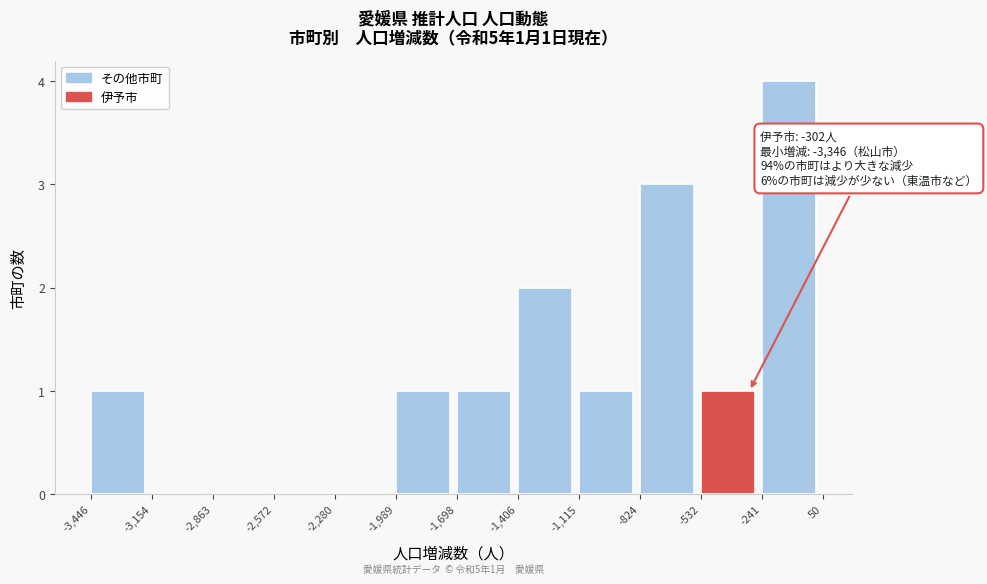

Which range on the x-axis has the tallest bar?

-241 to 50